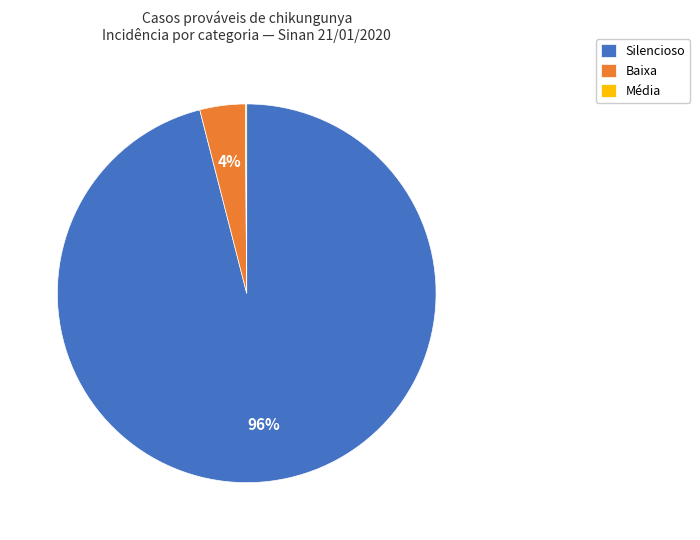

Does any single category account for the majority?

Yes